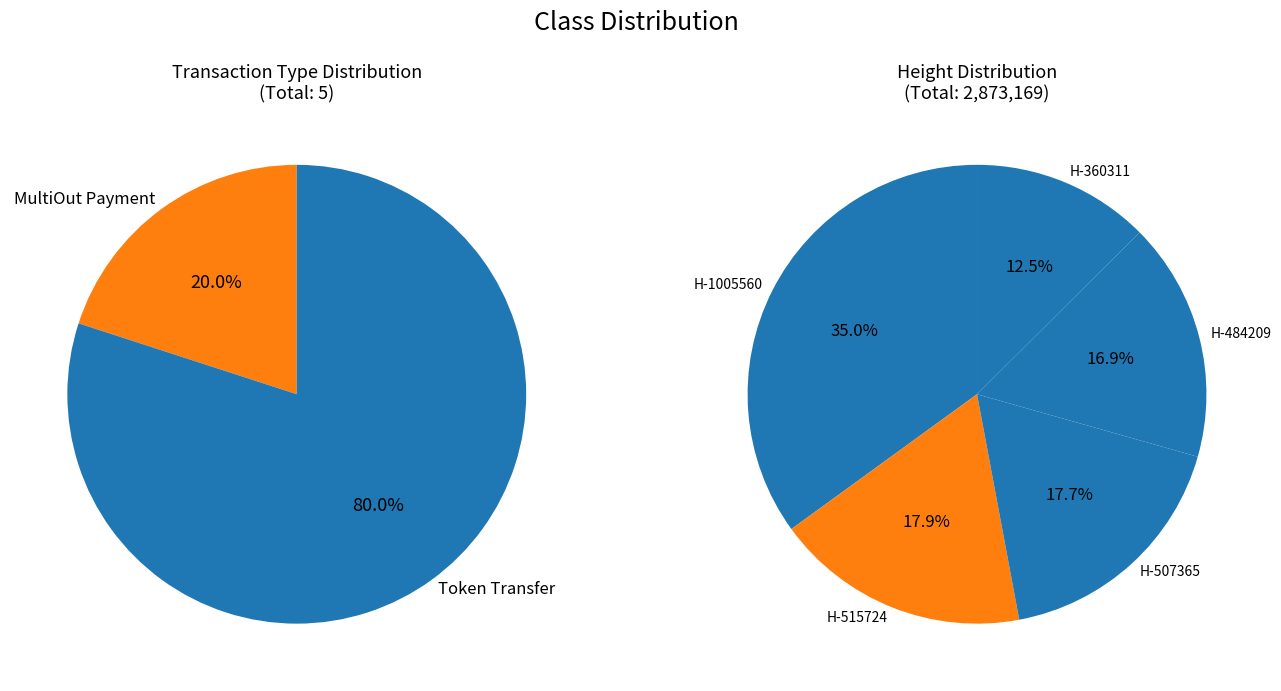

To the nearest percent, what is the difference between the Height 507365 and Height 360311 slice percentages?

5%